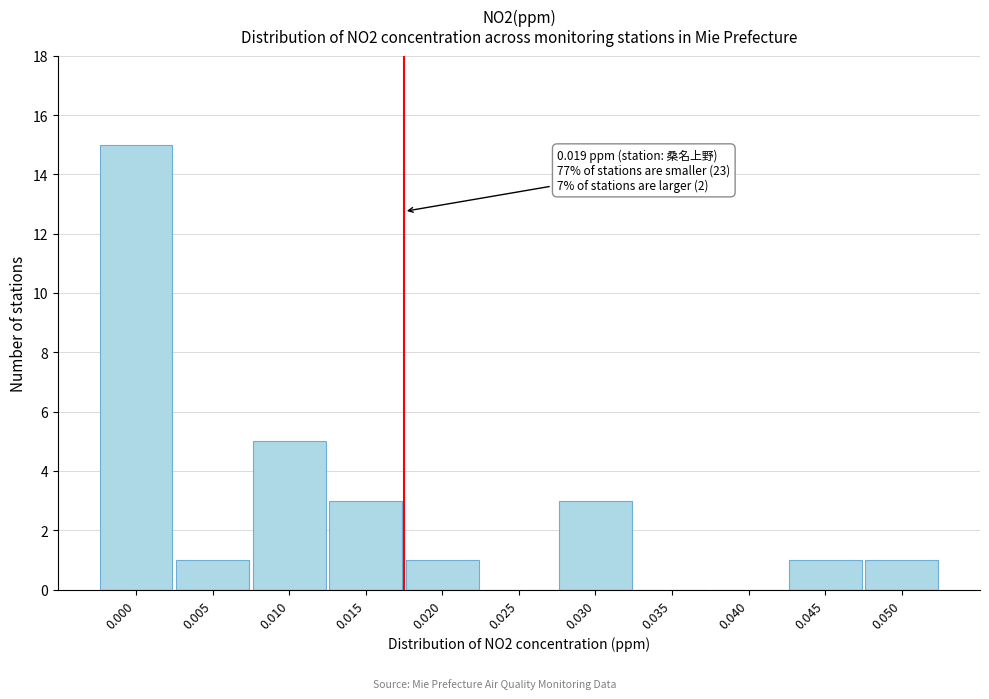

Reading left to right, extract all data points from this chart.

0.000=15	0.005=1	0.010=5	0.015=3	0.020=1	0.025=0	0.030=3	0.035=0	0.040=0	0.045=1	0.050=1